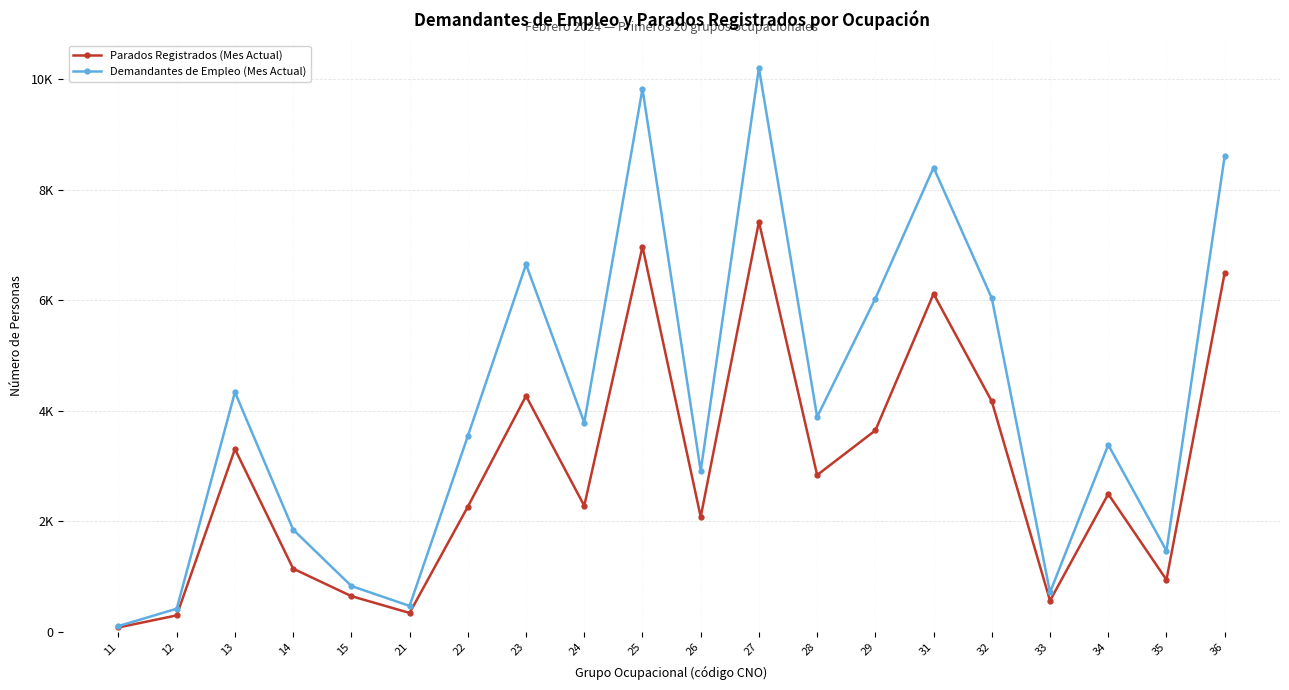

Reading left to right, what are all the values shown in this chart?

Parados Registrados (Mes Actual): 11=84	12=302	13=3310	14=1147	15=650	21=346	22=2267	23=4271	24=2284	25=6972	26=2083	27=7420	28=2840	29=3647	31=6117	32=4172	33=568	34=2497	35=945	36=6498
Demandantes de Empleo (Mes Actual): 11=109	12=422	13=4339	14=1853	15=833	21=473	22=3545	23=6649	24=3789	25=9826	26=2915	27=10202	28=3892	29=6032	31=8401	32=6038	33=719	34=3386	35=1470	36=8609